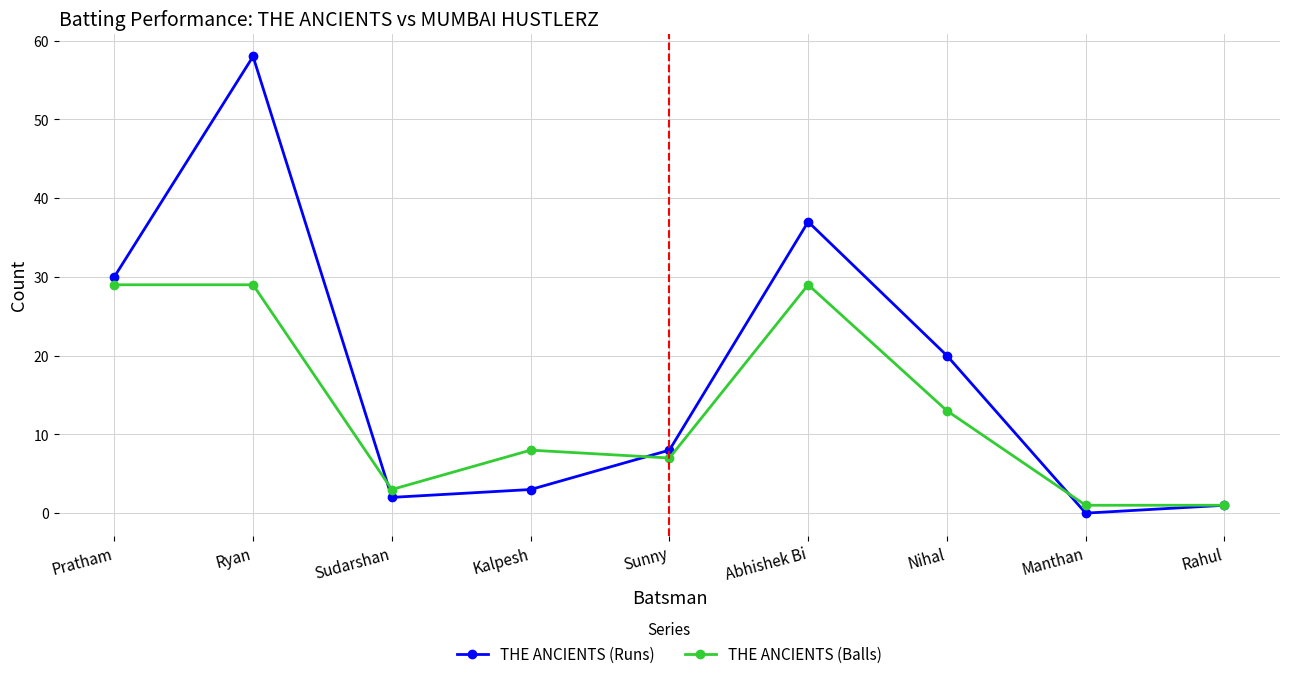

Rank the series by their maximum value, from highest to lowest.

THE ANCIENTS (Runs), THE ANCIENTS (Balls)